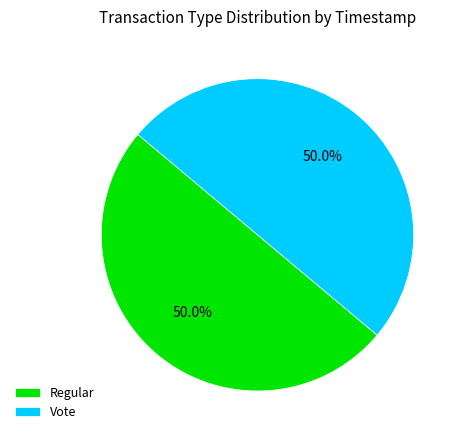

To the nearest percent, what is the average slice percentage?

50%